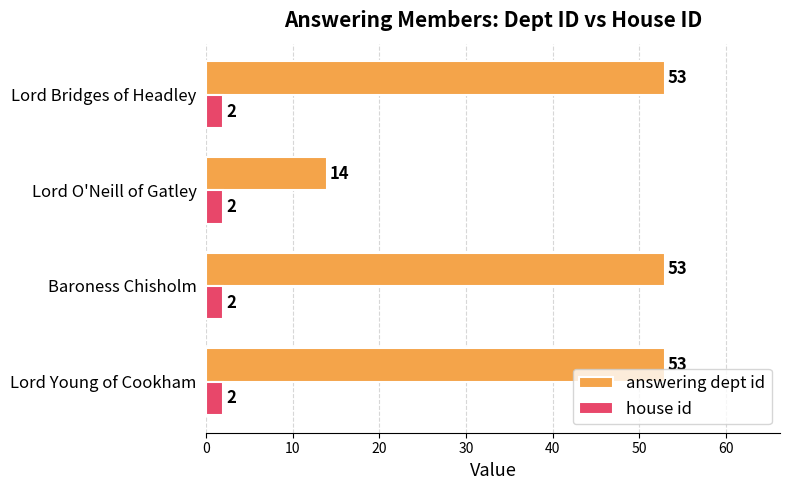

Is it true that answering dept id equals 74 at Lord Young of Cookham?

False